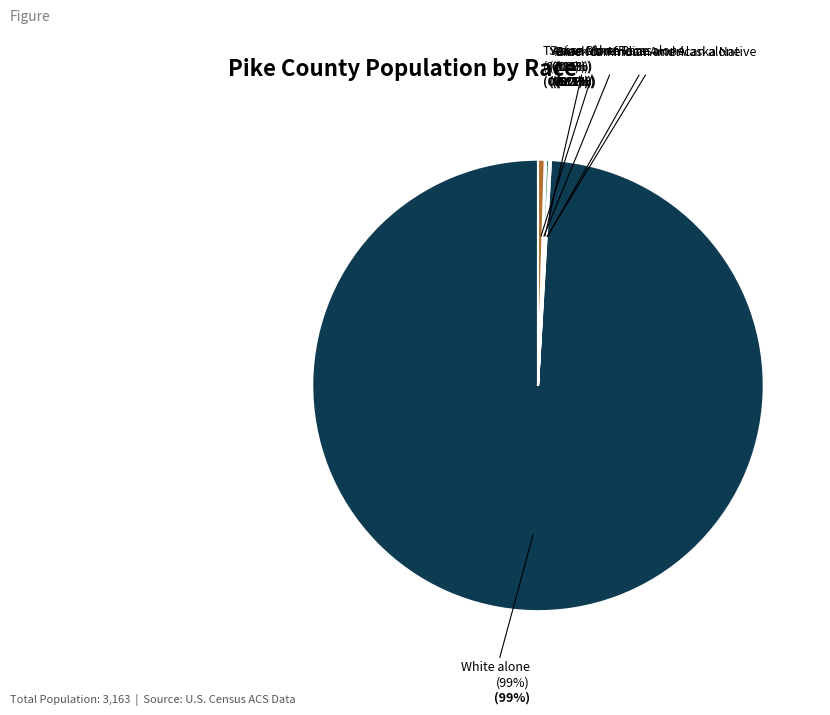

Between Black or African American alone and Two or More Races, which is larger?

Two or More Races